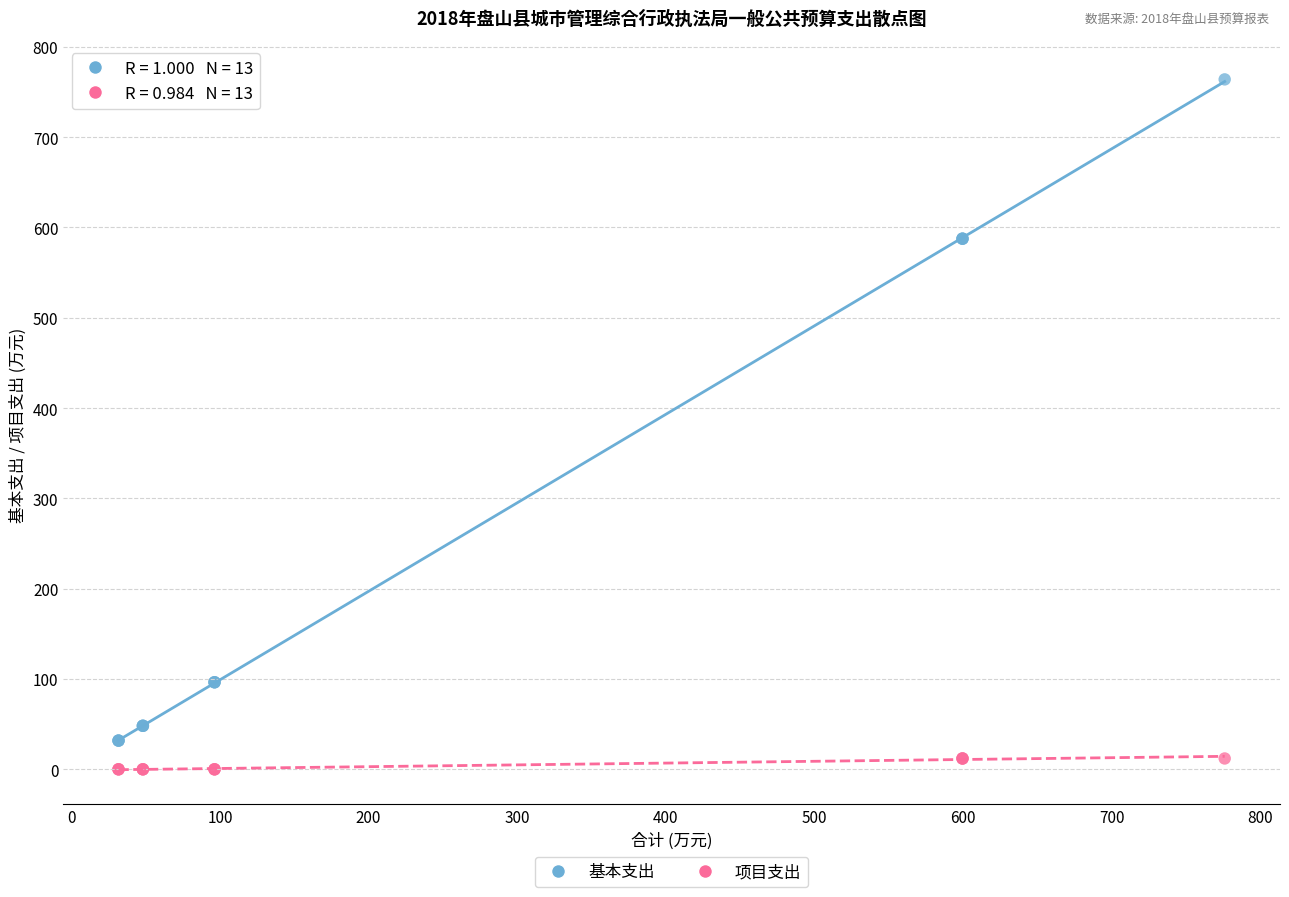

Which series contains the lowest Y value?

项目支出